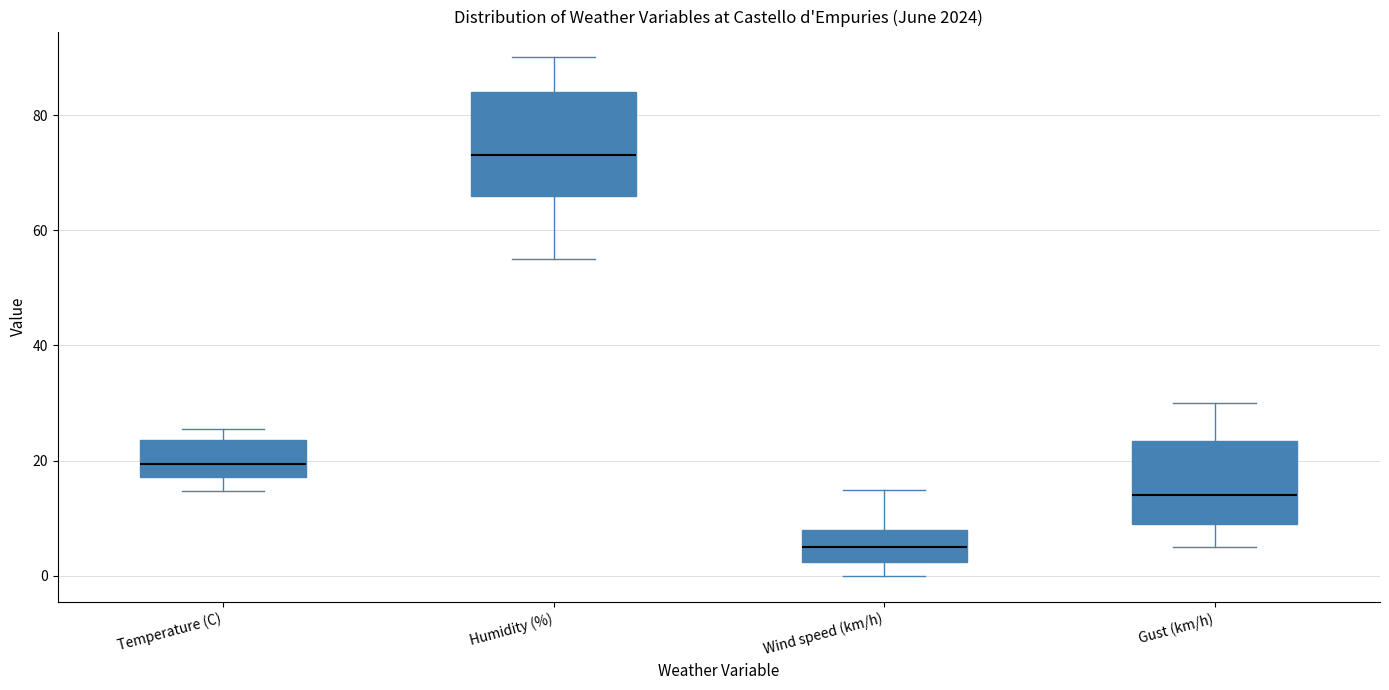

Which box has the highest median line?

Humidity (%)